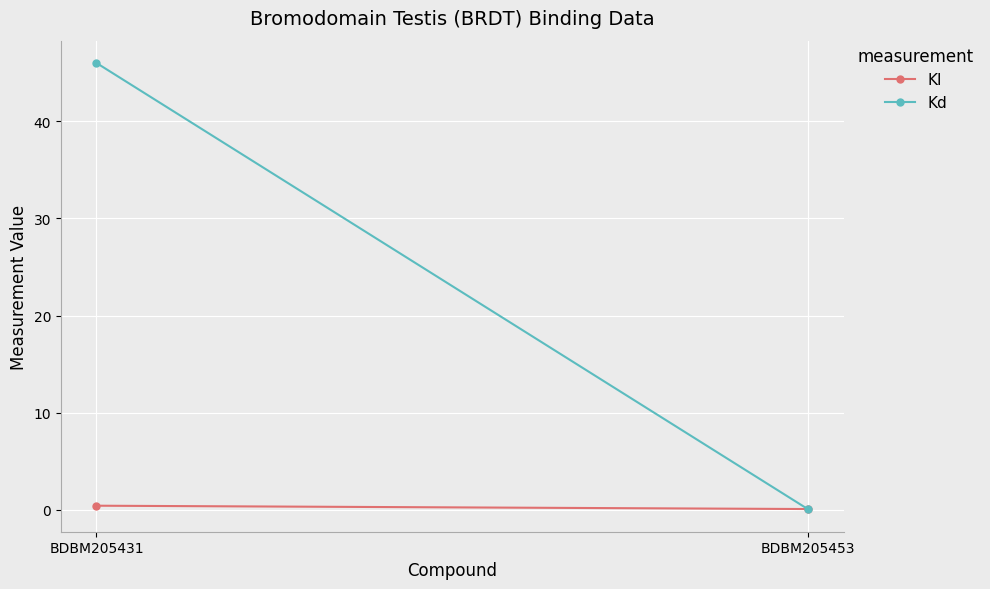

Between BDBM205431 and BDBM205453, which series saw the biggest shift?

Kd